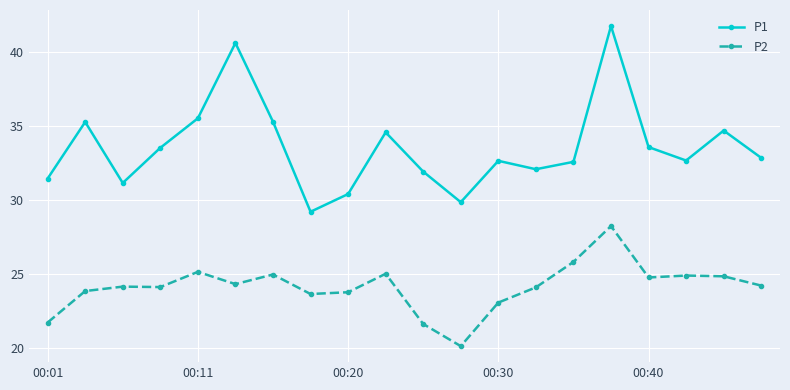

True or false: P2 and P1 intersect in this chart.

False